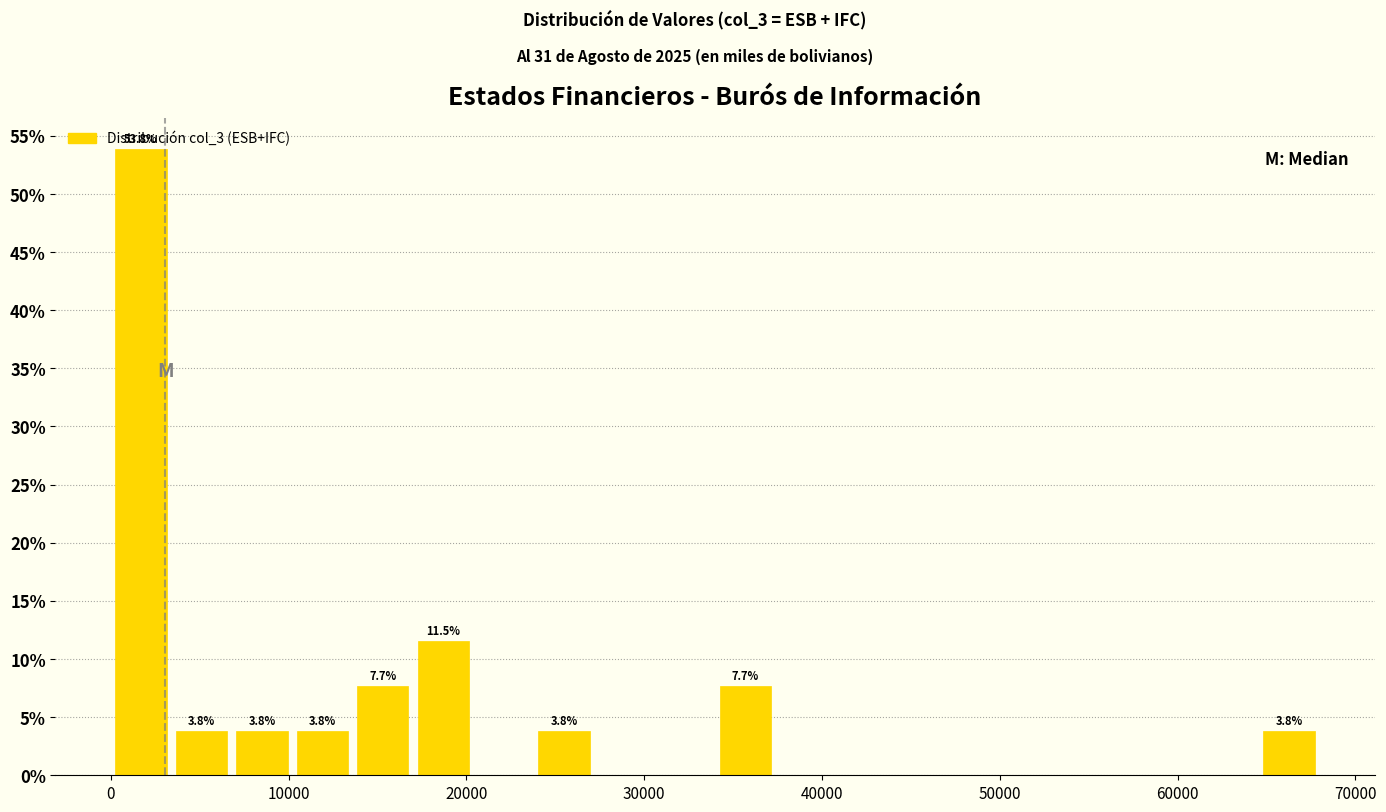

Around what value on the x-axis is the tallest bar? Give the approximate position of its centre, as read against the axis.

2000